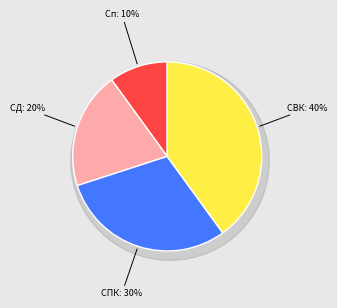

The Спеціаліст першої категорії slice represents 23% of the pie. True or false?

False